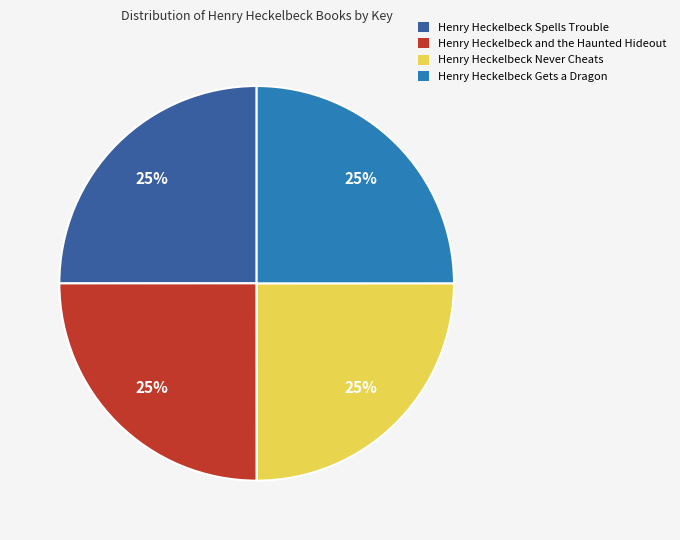

Is it true that Henry Heckelbeck and the Haunted Hideout is 25% of the pie?

True